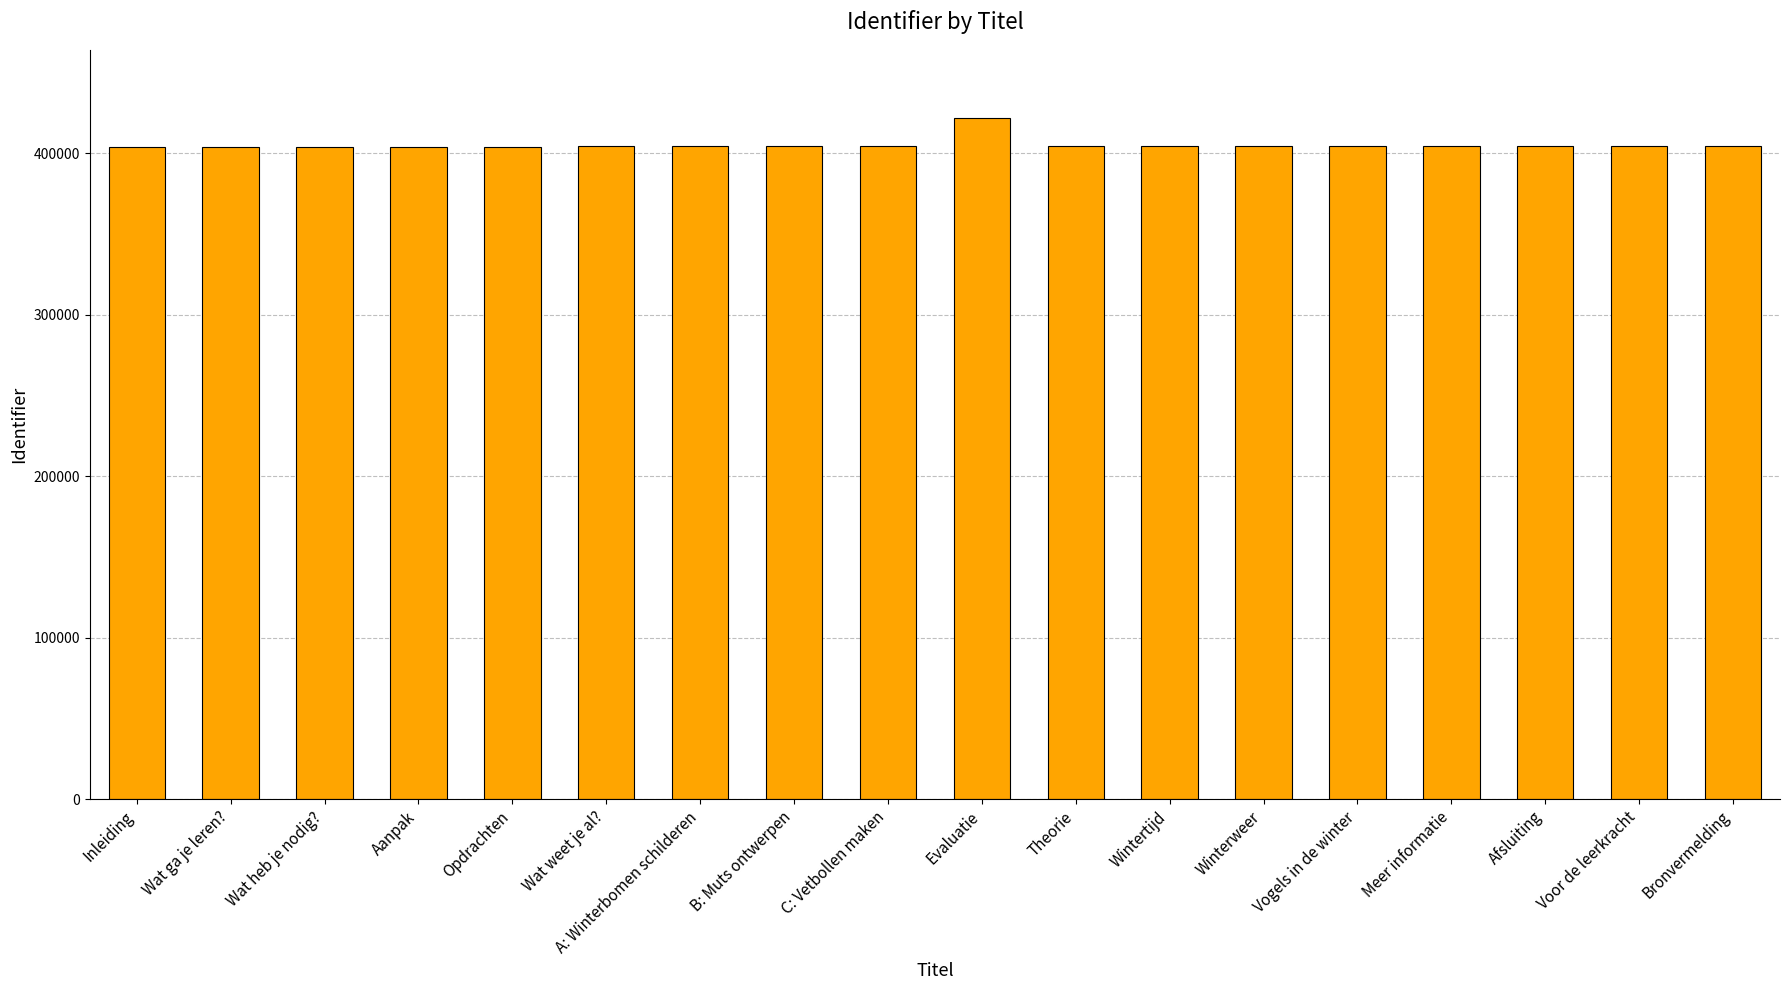

What is the greatest value displayed?

421952